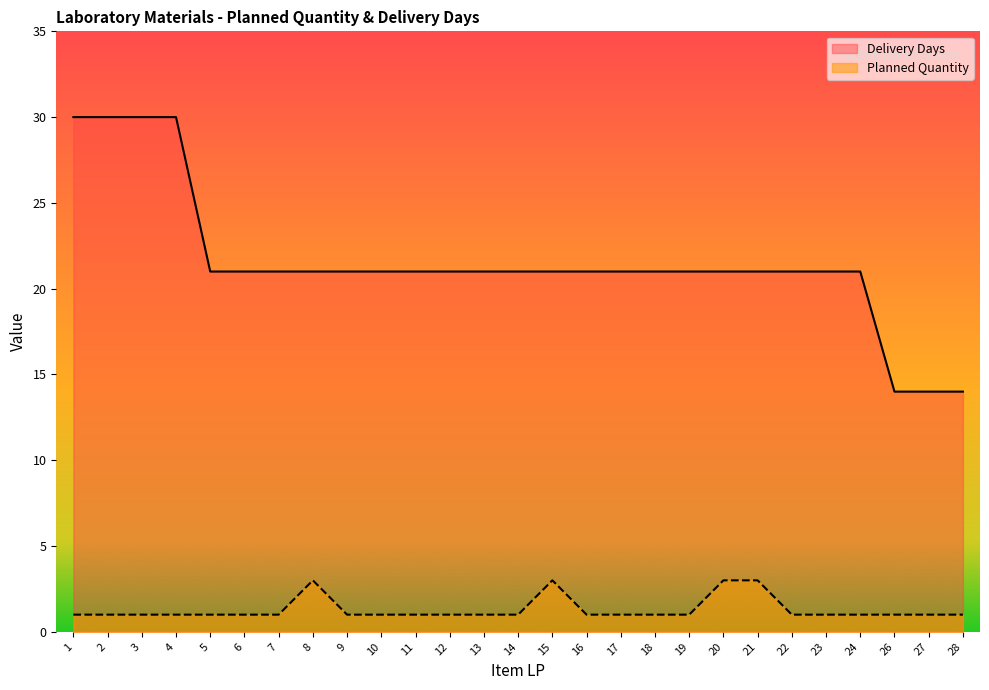

What is the sum of all Delivery Days values?

582